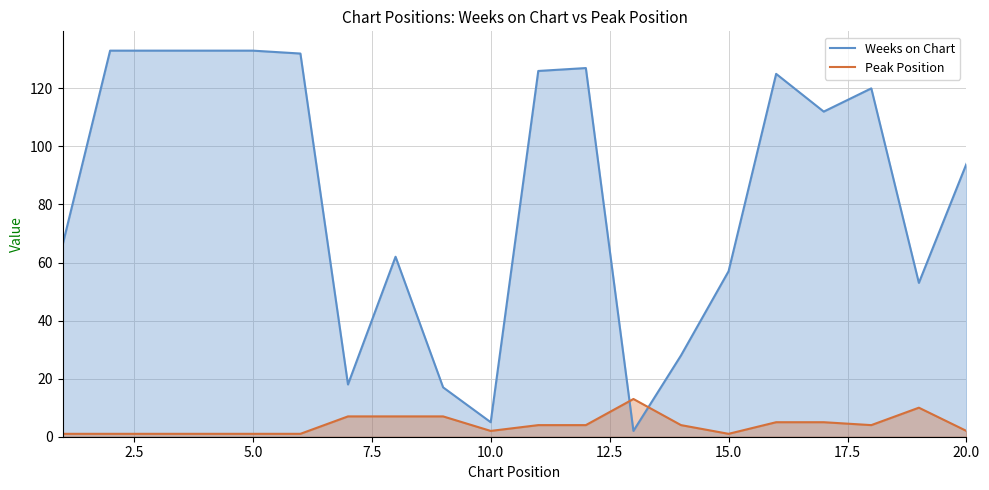

What is the sum of all Peak Position values?

81